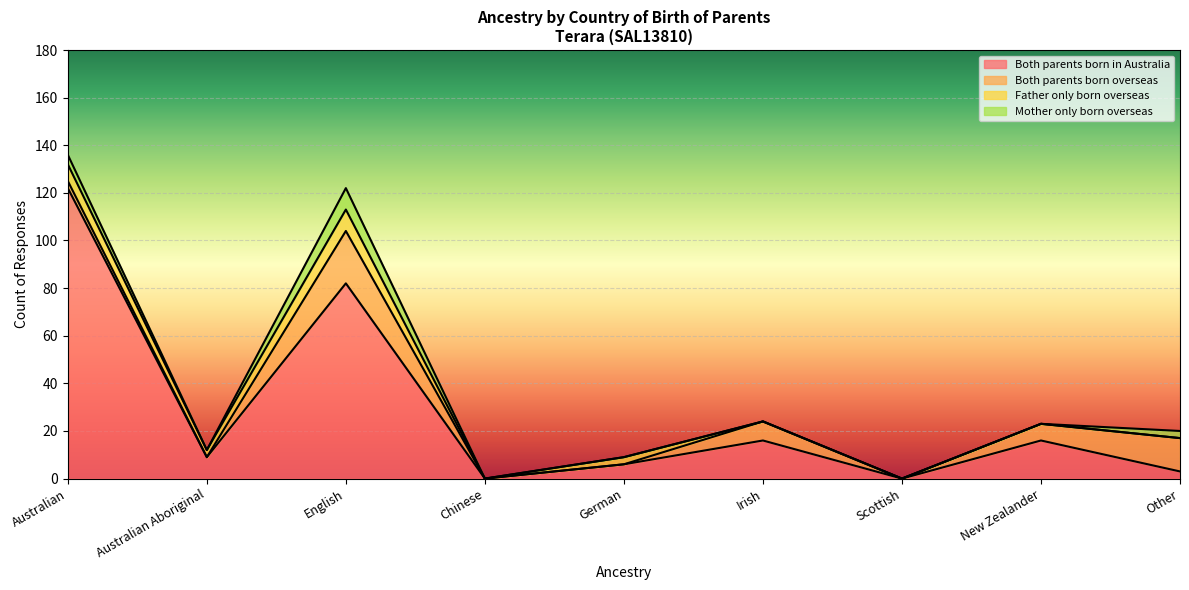

Reading left to right, list all the values displayed in this chart.

Both parents born in Australia: 122	9	82	0	6	16	0	16	3
Both parents born overseas: 3	0	22	0	0	8	0	7	14
Father only born overseas: 7	3	9	0	3	0	0	0	0
Mother only born overseas: 4	0	9	0	0	0	0	0	3